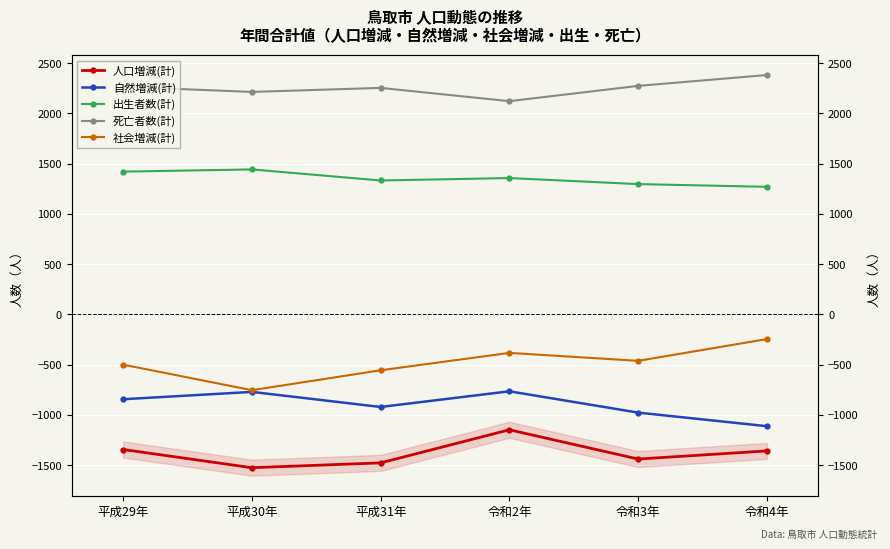

Rank the categories by 出生者数(計) value from lowest to highest.

令和4年, 令和3年, 平成31年, 令和2年, 平成29年, 平成30年